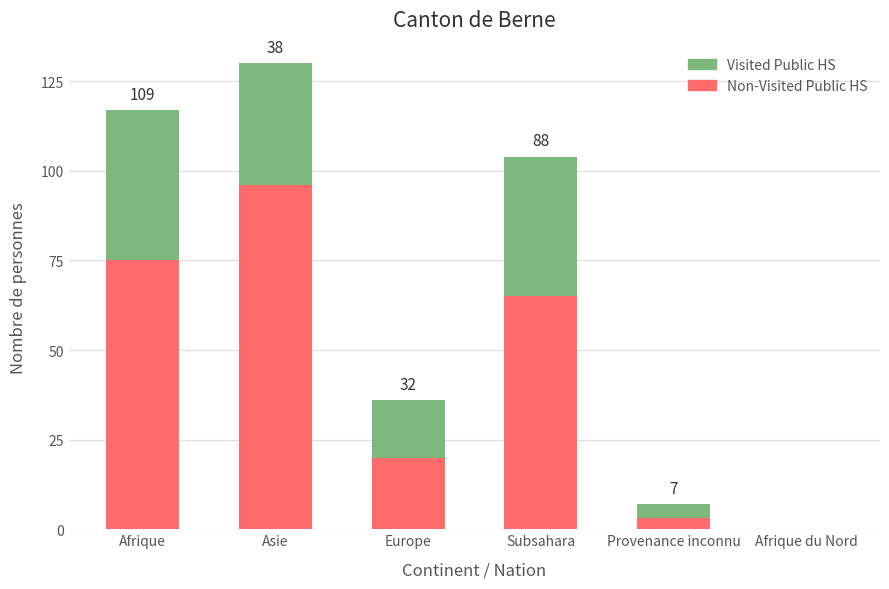

At which category is the sum across all series the highest?

Asie